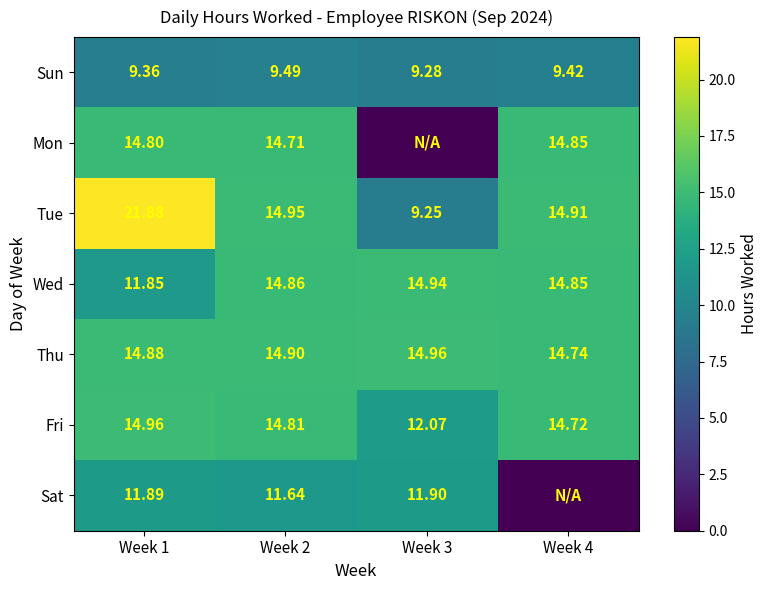

Is the value of Tue at Week 3 greater than the value of Sun at Week 1?

No